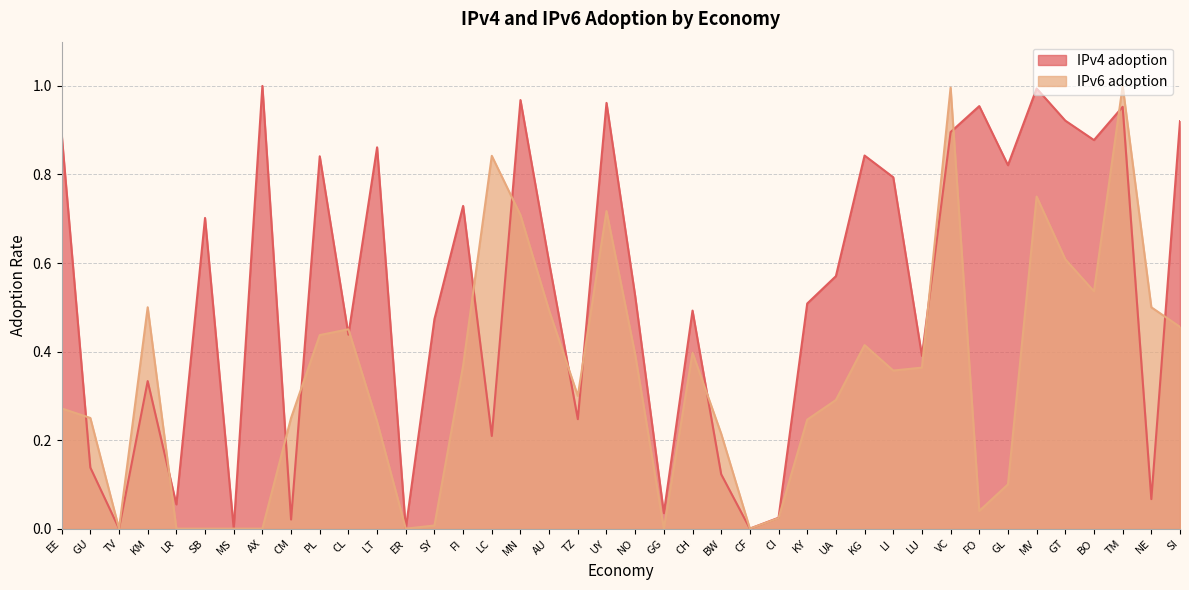

What position from the left is CL?

11